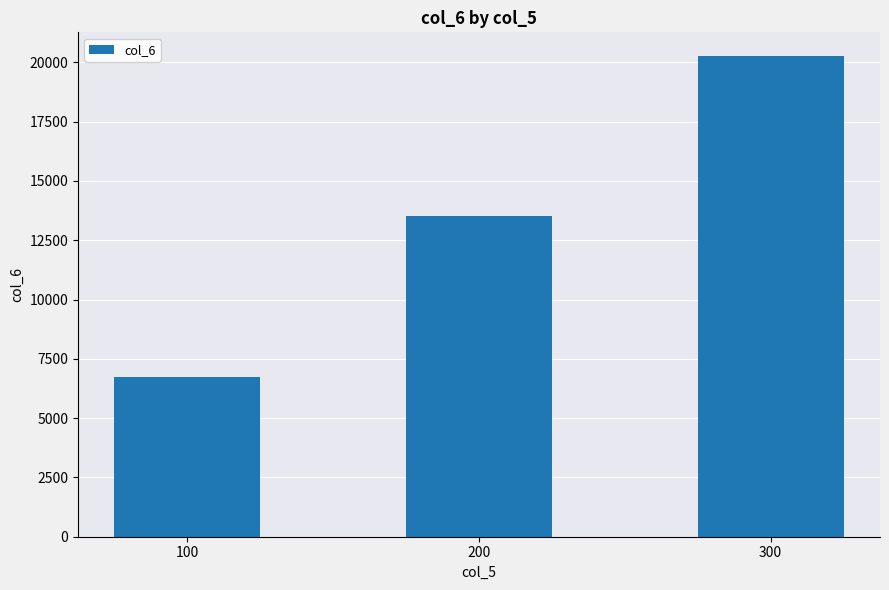

How many values are below 13504?

1